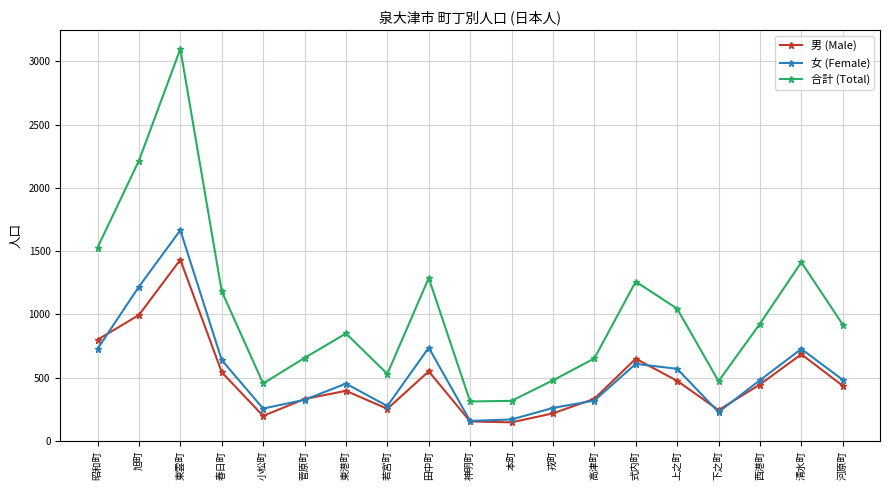

True or false: 女 (Female) has more than 0 points higher than both neighbors.

True